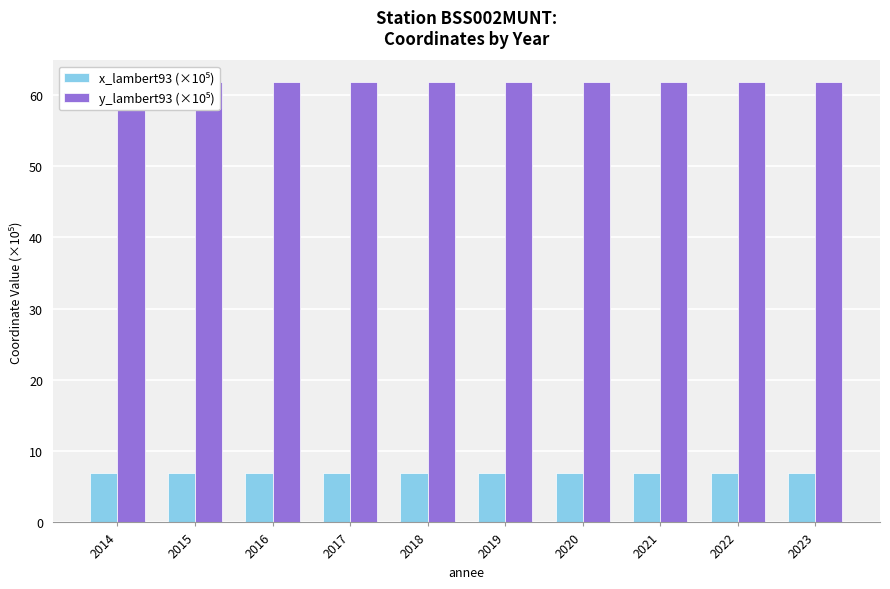

How many bars are there in each group?

2